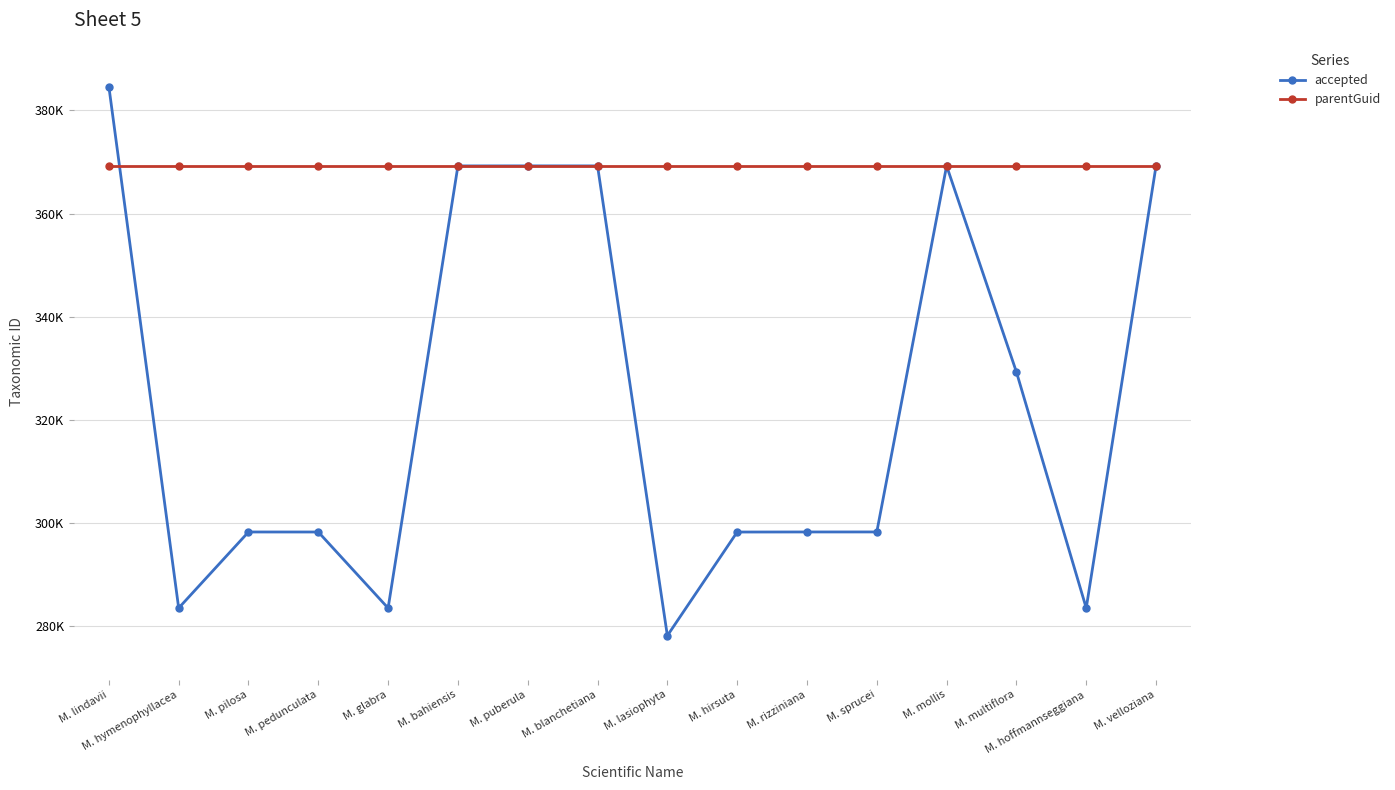

What is the average value of the parentGuid series?

369233